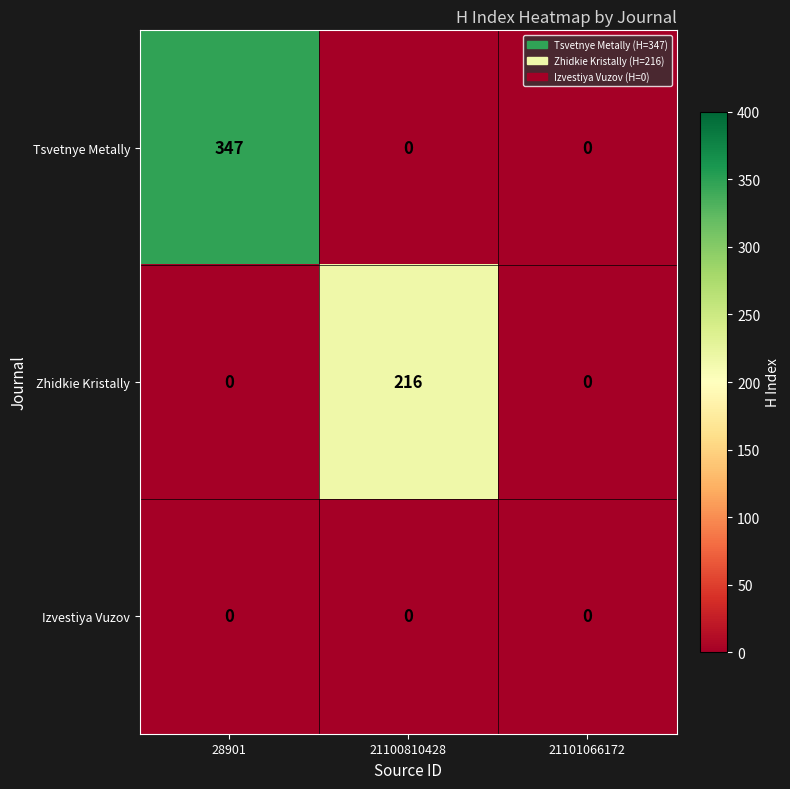

Reading right to left, list all the values displayed in this chart.

Tsvetnye Metally: 0	0	347
Zhidkie Kristally: 0	216	0
Izvestiya Vuzov: 0	0	0